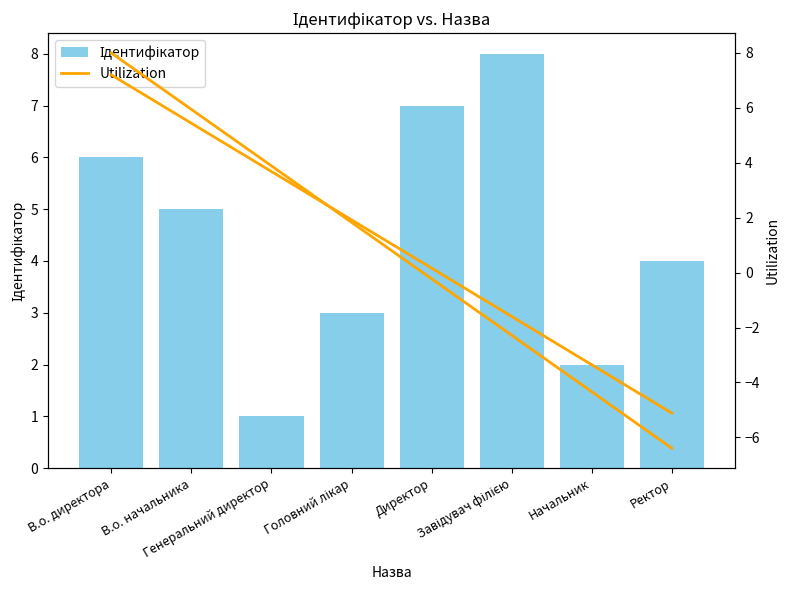

Rank the categories by value from highest to lowest.

Завідувач філією, Директор, В.о. директора, В.о. начальника, Ректор, Головний лікар, Начальник, Генеральний директор